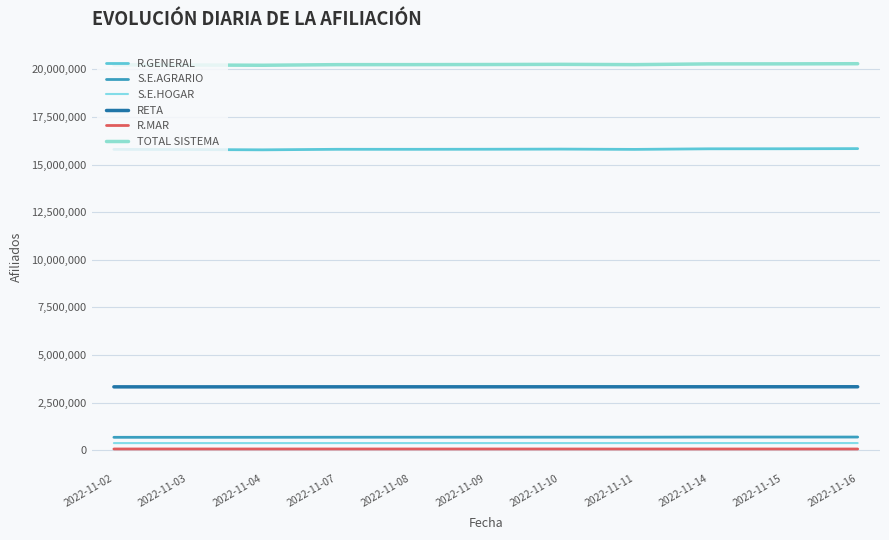

What is the value of the R.GENERAL point at the 1st from the left?

15794653